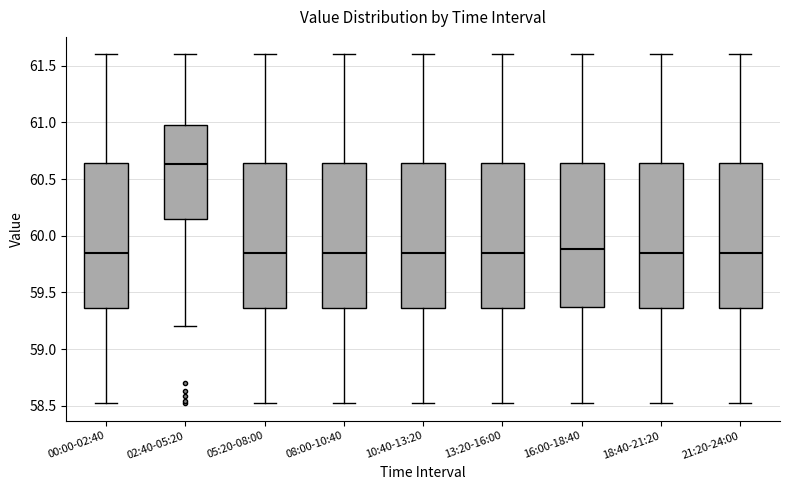

Reading left to right, transcribe this box plot: for each box, give where its median line is, the range the box spans, and where its two whiskers end, as read against the y-axis. The values are not printed on the chart, so give them approximately, as read against the axis.

00:00-02:40: median 59.85, box 59.35 to 60.65, whiskers 58.50 to 61.60
02:40-05:20: median 60.65, box 60.15 to 61.00, whiskers 59.20 to 61.60
05:20-08:00: median 59.85, box 59.35 to 60.65, whiskers 58.50 to 61.60
08:00-10:40: median 59.85, box 59.35 to 60.65, whiskers 58.50 to 61.60
10:40-13:20: median 59.85, box 59.35 to 60.65, whiskers 58.50 to 61.60
13:20-16:00: median 59.85, box 59.35 to 60.65, whiskers 58.50 to 61.60
16:00-18:40: median 59.90, box 59.35 to 60.65, whiskers 58.50 to 61.60
18:40-21:20: median 59.85, box 59.35 to 60.65, whiskers 58.50 to 61.60
21:20-24:00: median 59.85, box 59.35 to 60.65, whiskers 58.50 to 61.60